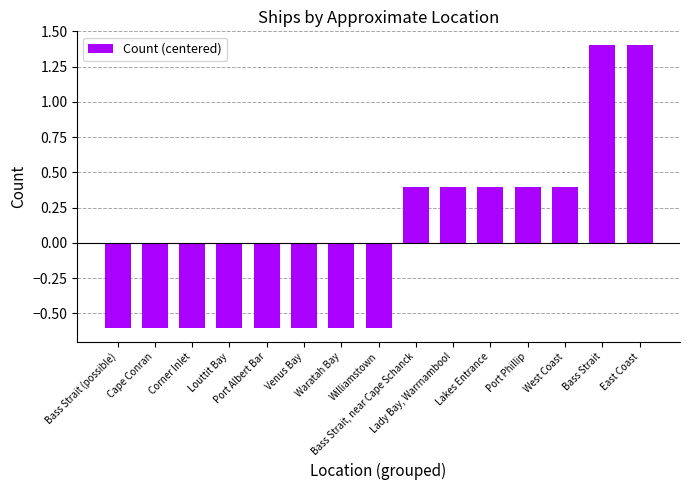

How many values are between 0 and 1?

5